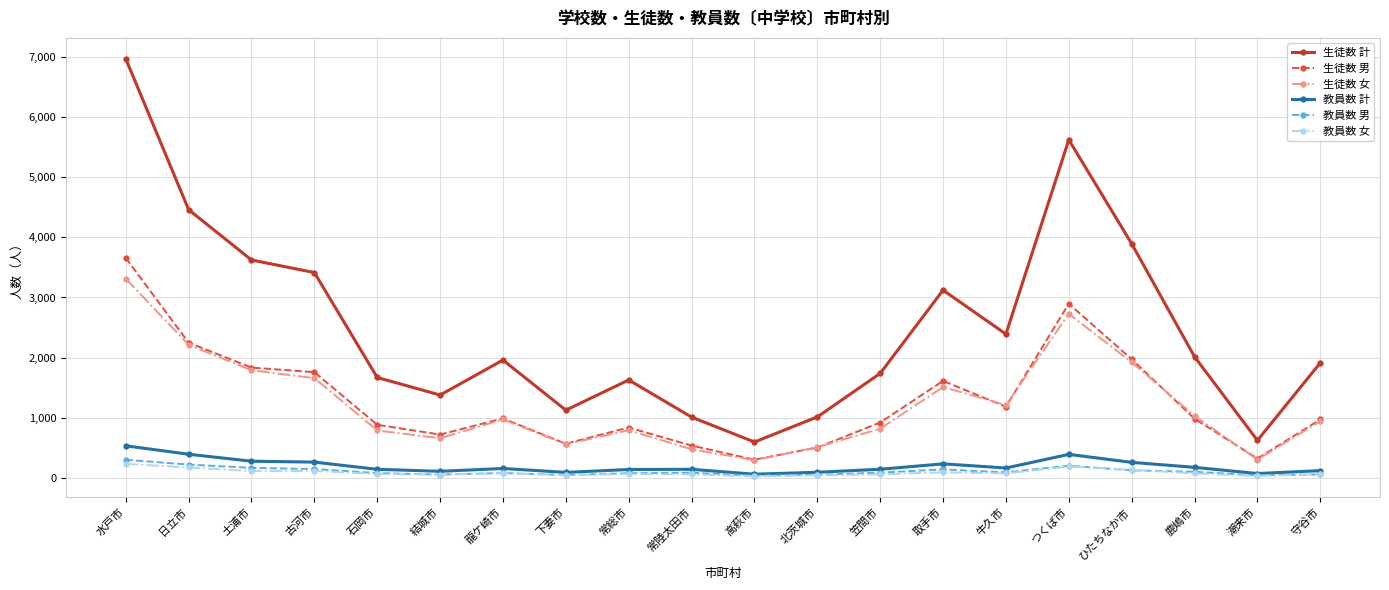

Does the chart display data point markers on the line(s)?

Yes